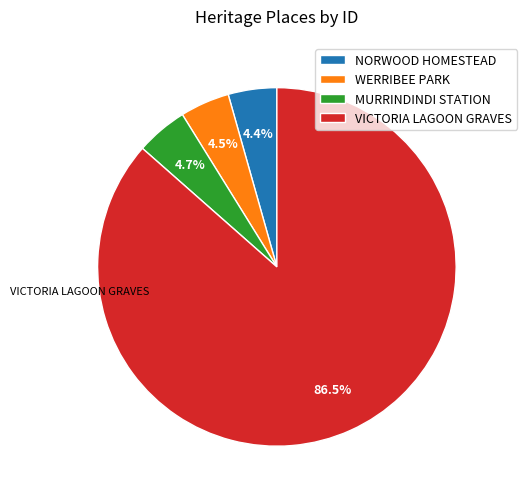

What is the ratio of the value at MURRINDINDI STATION to the value at NORWOOD HOMESTEAD?

1.1